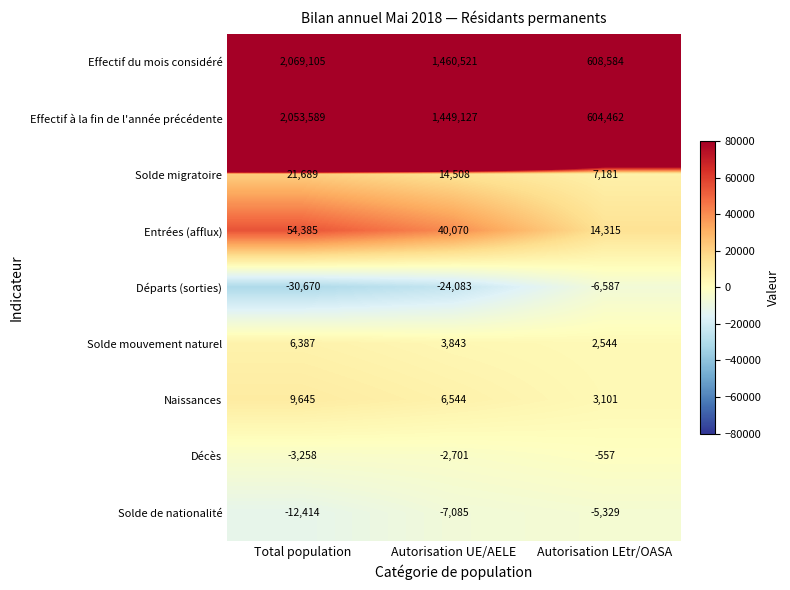

How many Solde de nationalité values are between -12414 and -5329?

3